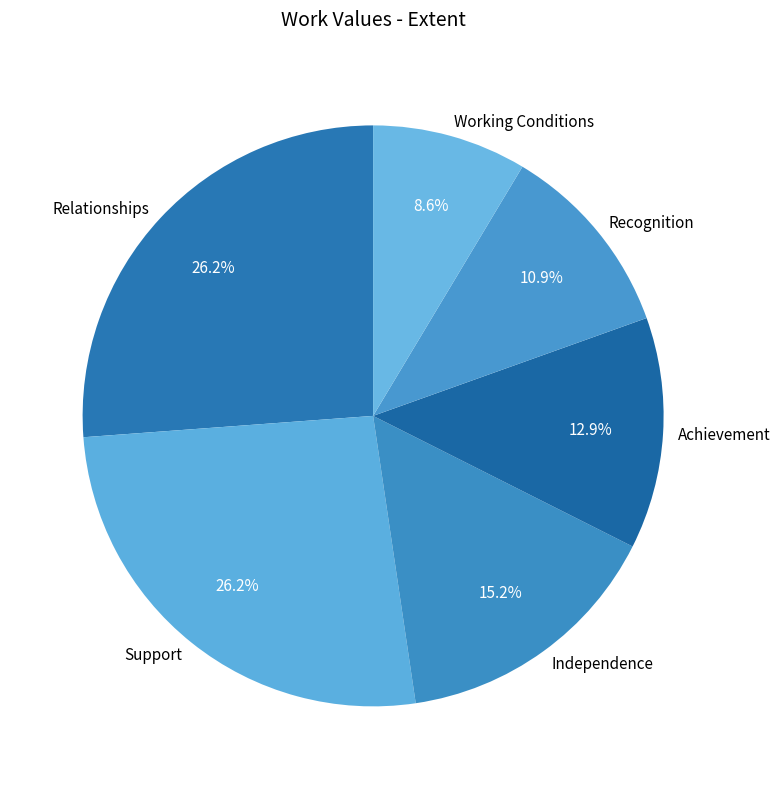

What percentage do Recognition and Achievement together represent?

23.8%